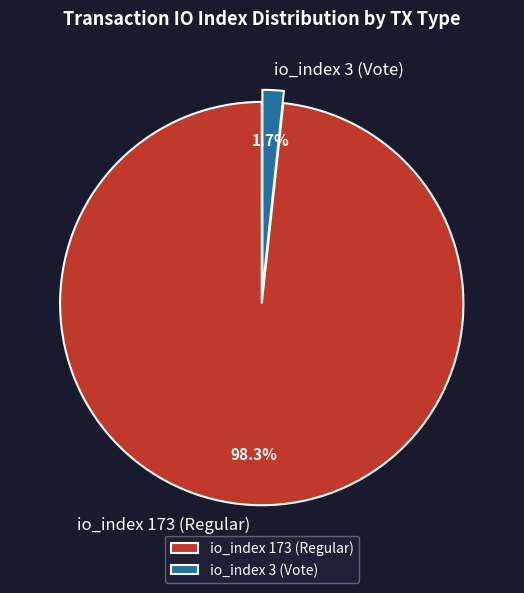

To the nearest percent, what percentage of the pie is io_index 3 (Vote)?

2%